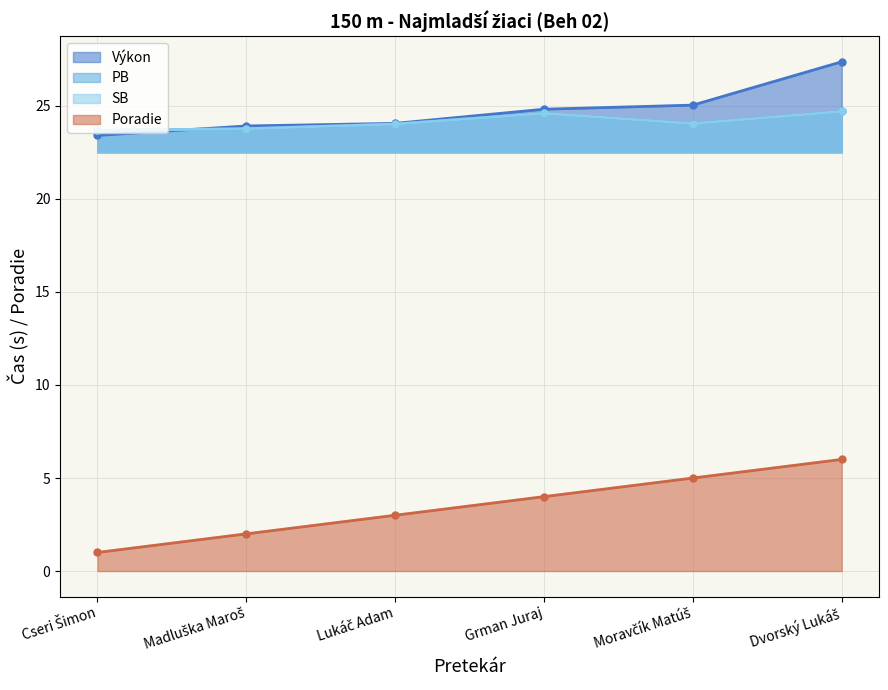

What is the spread (max minus min) of values at Madluška Maroš?

21.9